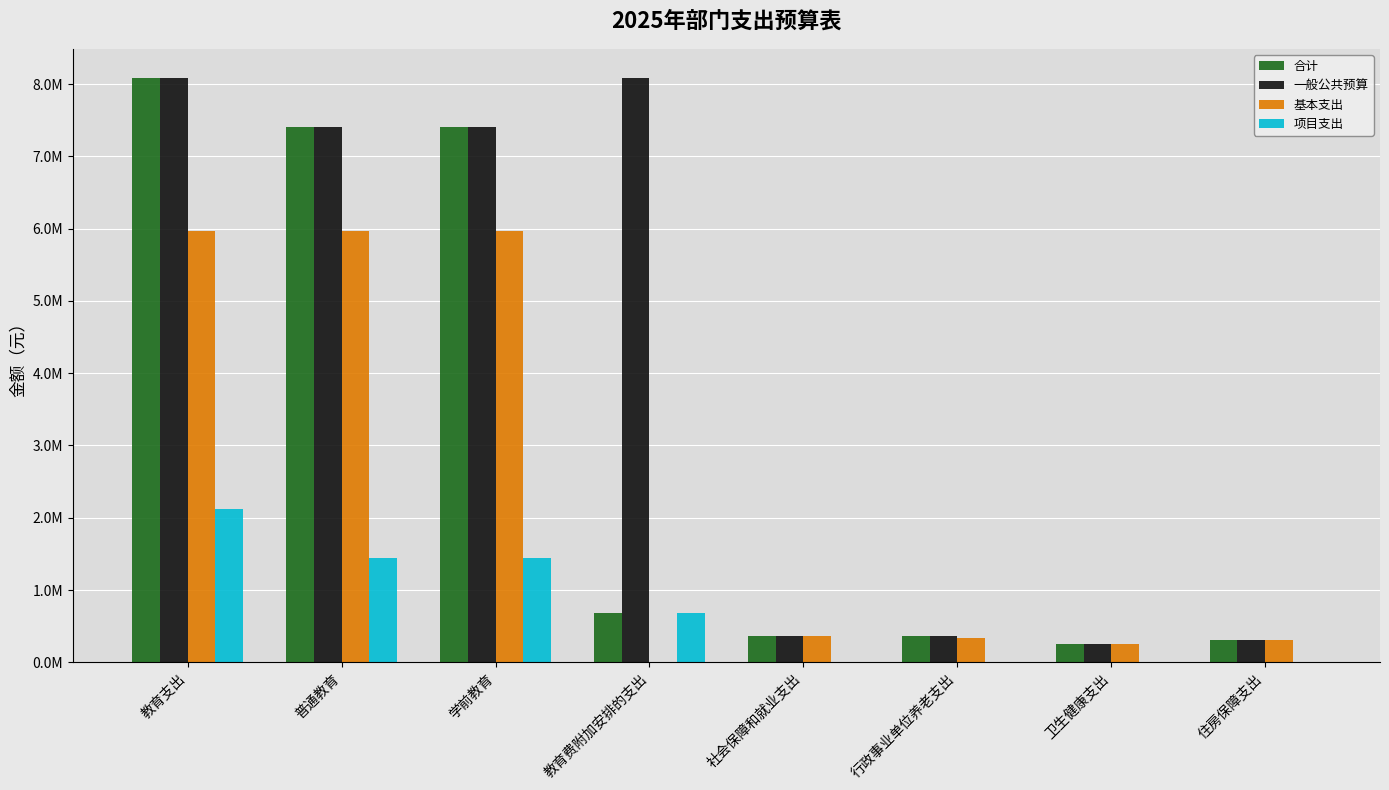

The value of 项目支出 at 教育费附加安排的支出 is 1007615.6. True or false?

False